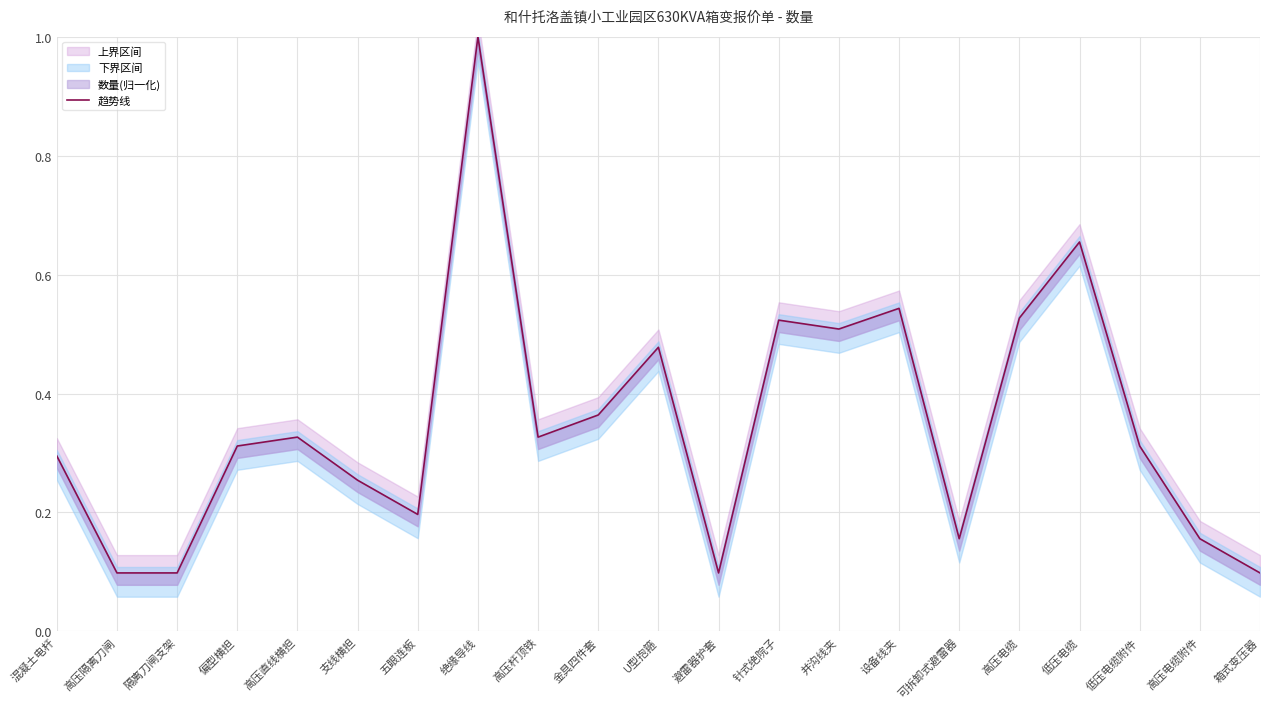

What is the difference between the values at 五眼连板 and 低压电缆?

0.5